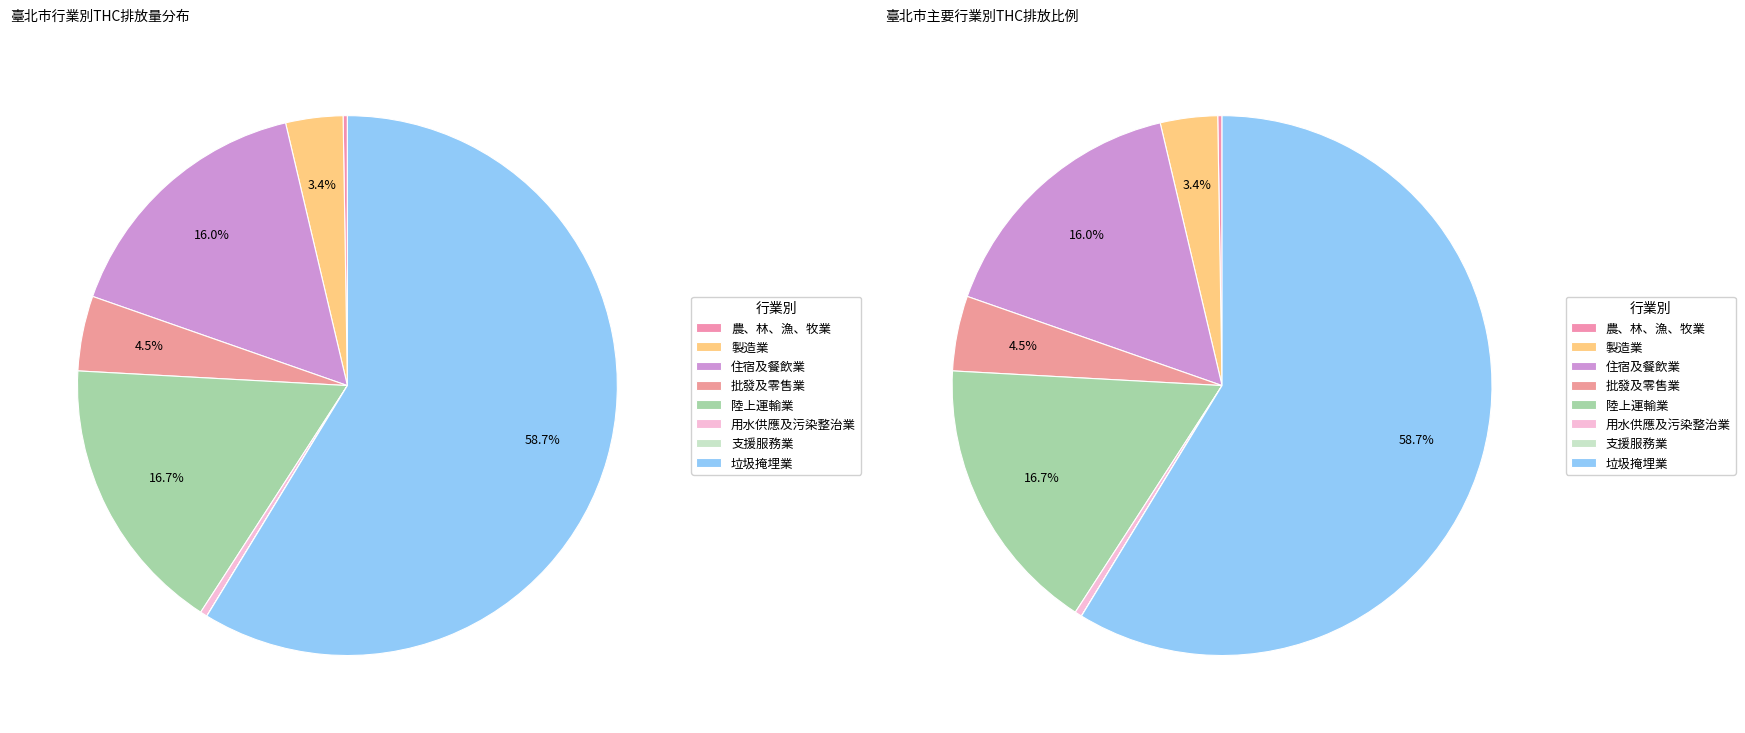

What percentage do 陸上運輸業 and 支援服務業 together represent?

16.7%